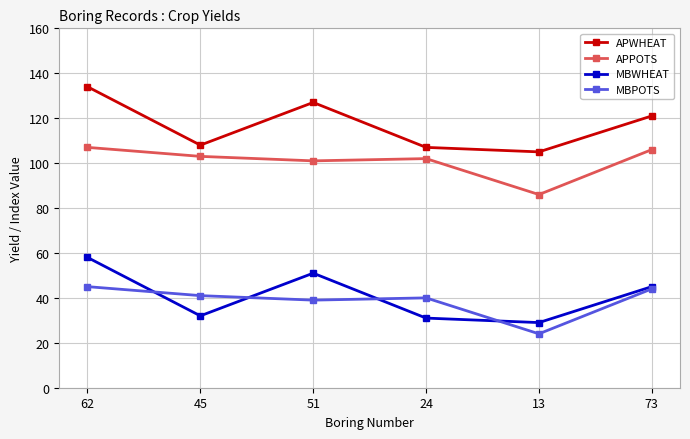

What is the total value across all series at 45?

284